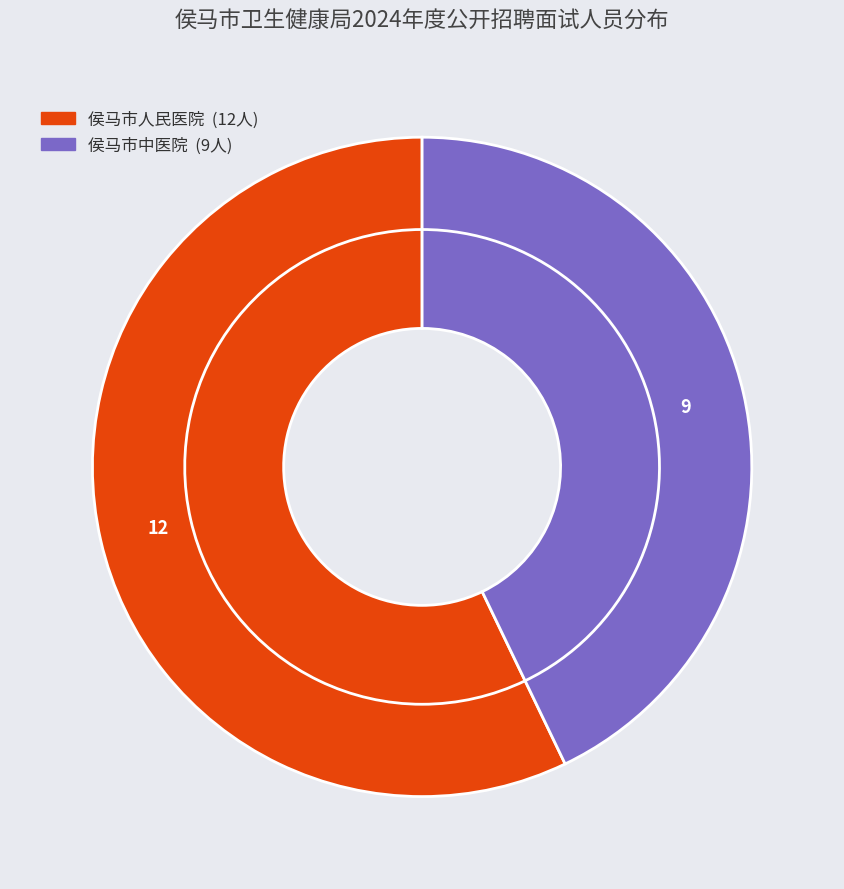

Which slice is the largest?

侯马市人民医院